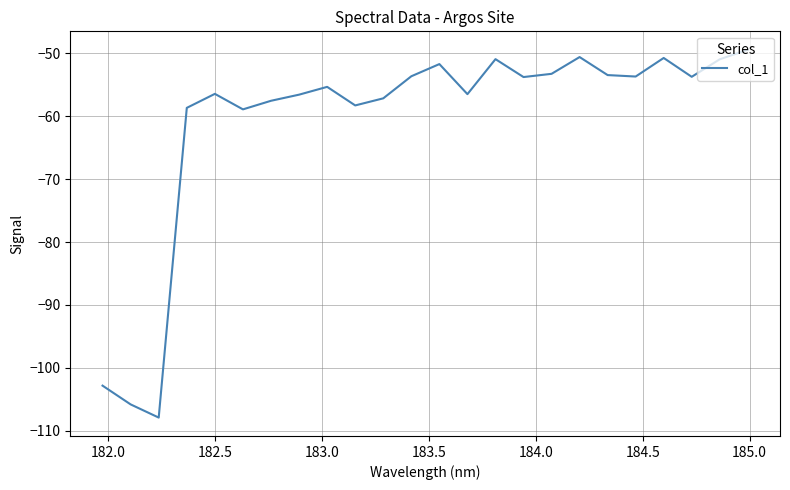

What is the maximum value shown in the chart?

-49.4